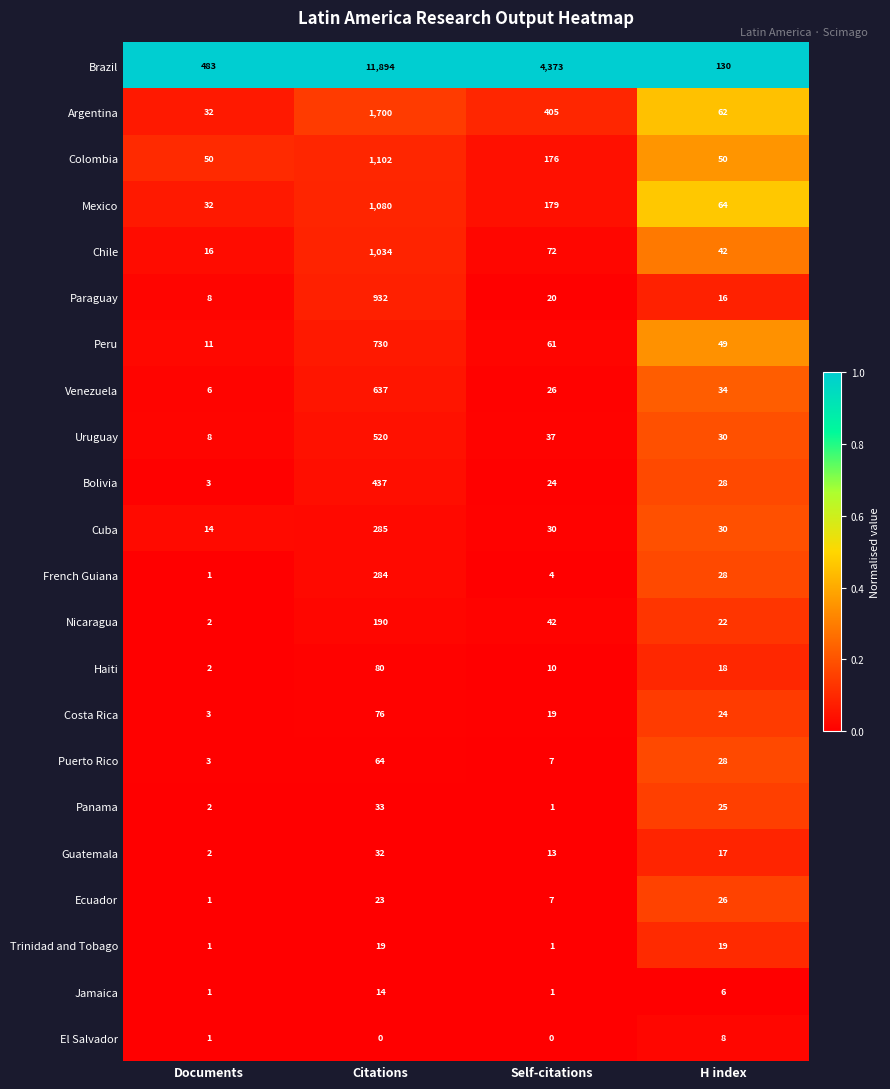

Rank the series by their maximum value, from lowest to highest.

El Salvador, Jamaica, Trinidad and Tobago, Ecuador, Guatemala, Panama, Puerto Rico, Costa Rica, Haiti, Nicaragua, French Guiana, Cuba, Bolivia, Uruguay, Venezuela, Peru, Paraguay, Chile, Mexico, Colombia, Argentina, Brazil